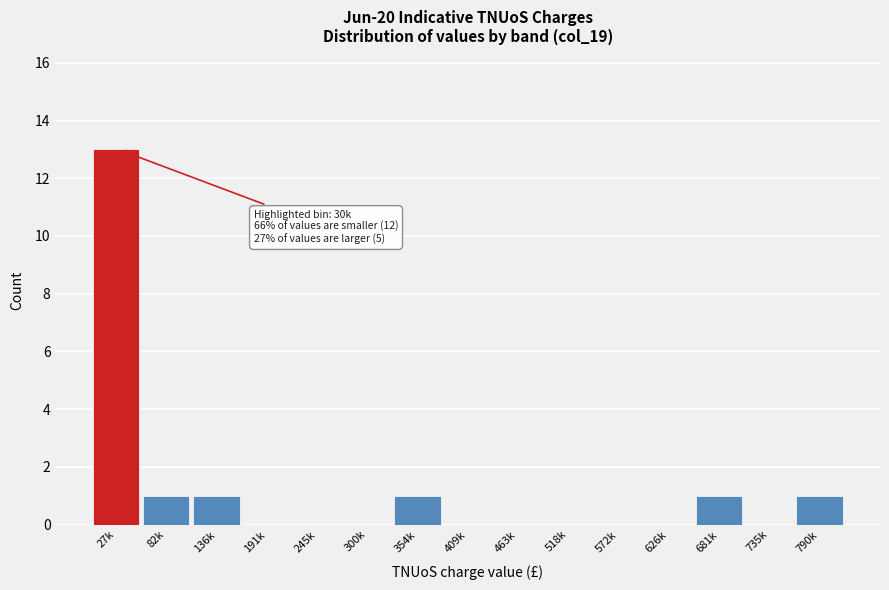

Reading left to right, extract all data points from this chart.

27k=13	82k=1	136k=1	191k=0	245k=0	300k=0	354k=1	409k=0	463k=0	518k=0	572k=0	626k=0	681k=1	735k=0	790k=1